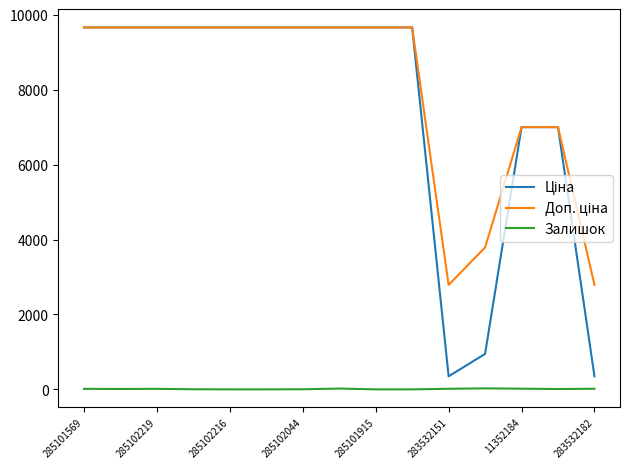

What is the difference between the maximum and minimum values in the Залишок series?

27.0